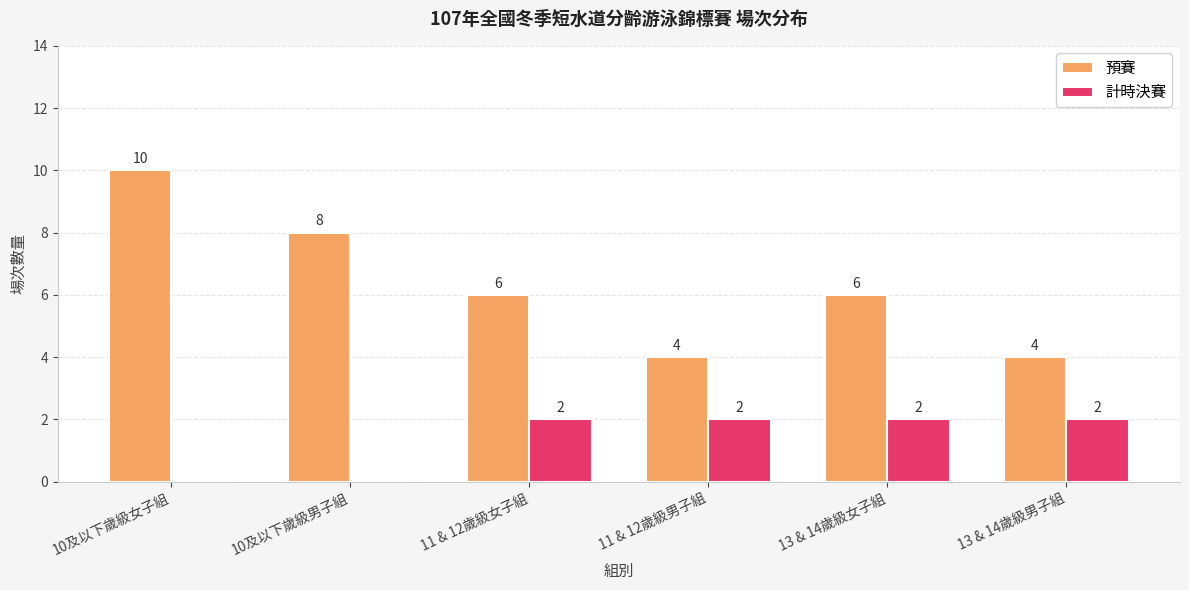

Count the 預賽 values in the range 4 to 8.

5